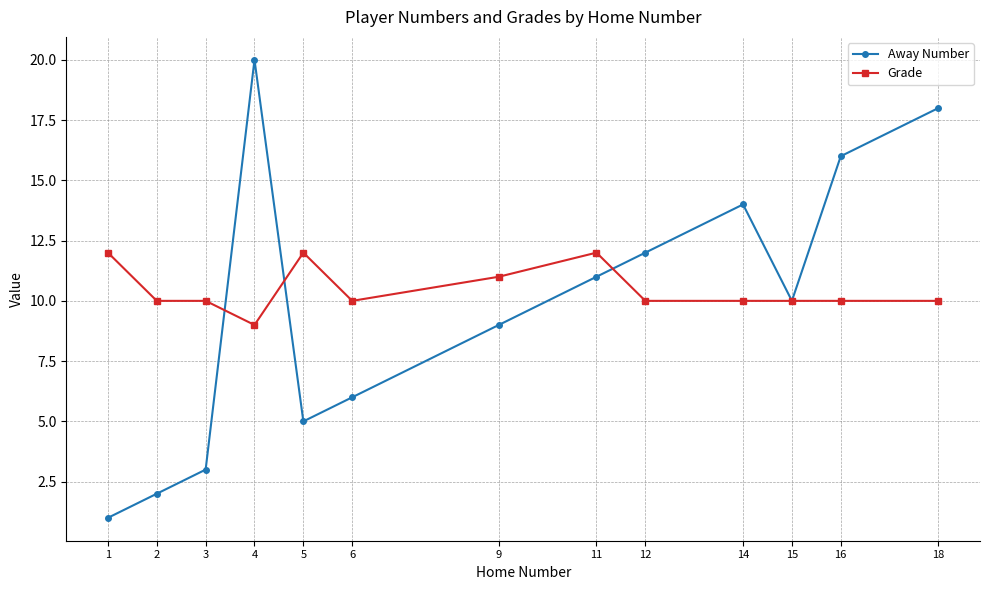

List the series in order of their peak value, lowest first.

Grade, Away Number